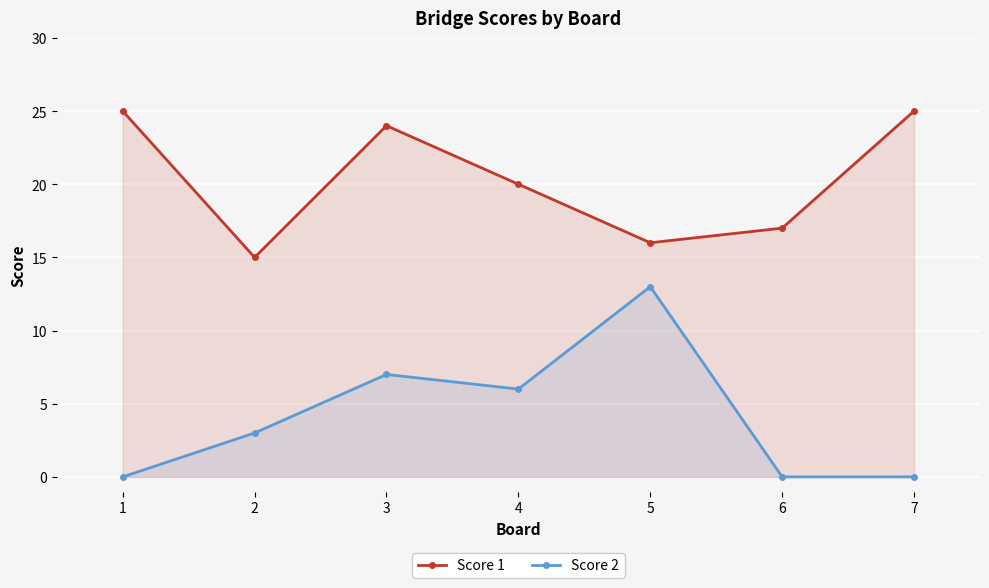

What are all the series names shown in the legend?

Score 1, Score 2